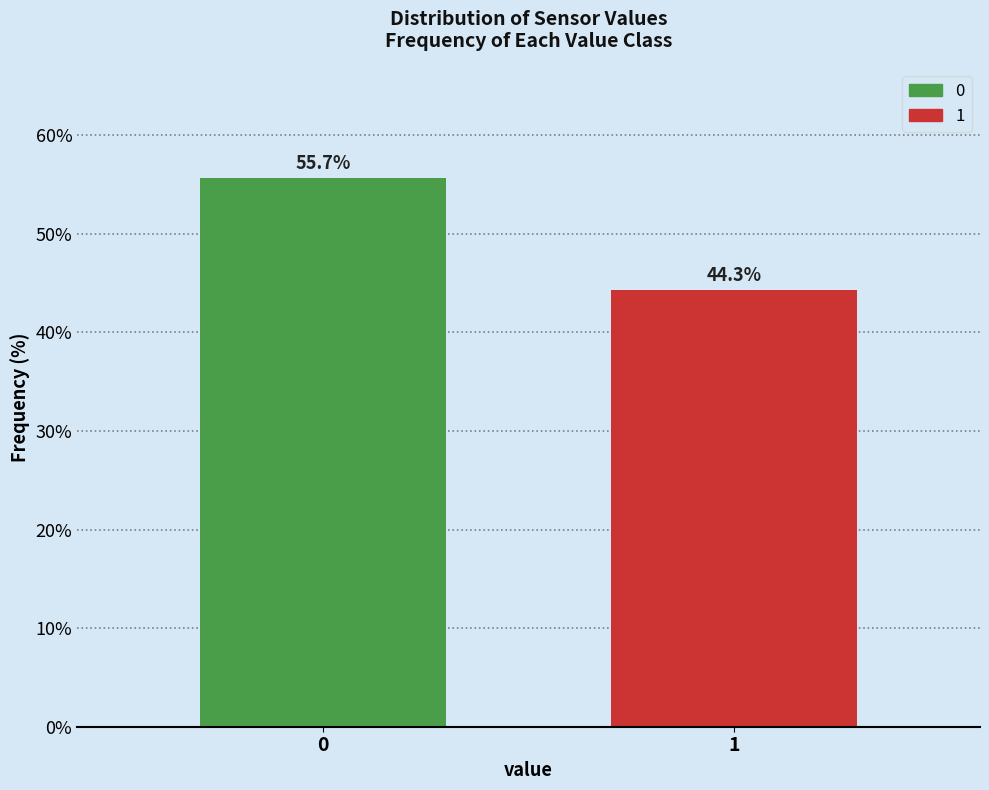

Reading right to left, list all the values displayed in this chart.

1=44.3	0=55.7